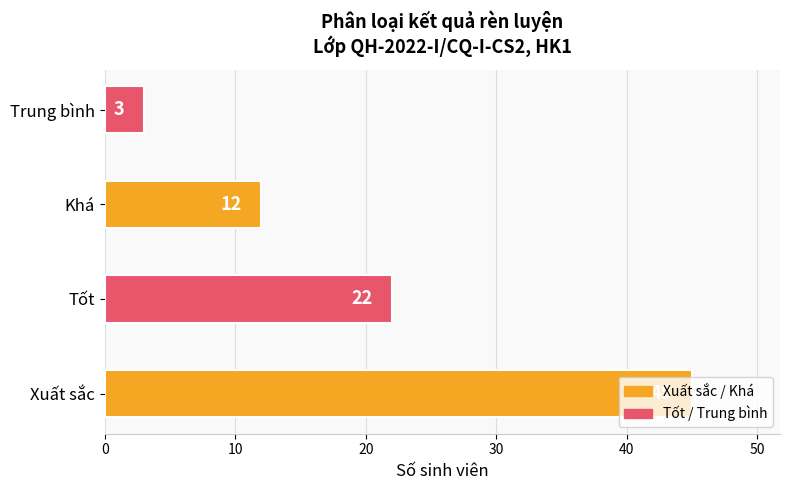

Where is the data nearest to the value 24?

Tốt